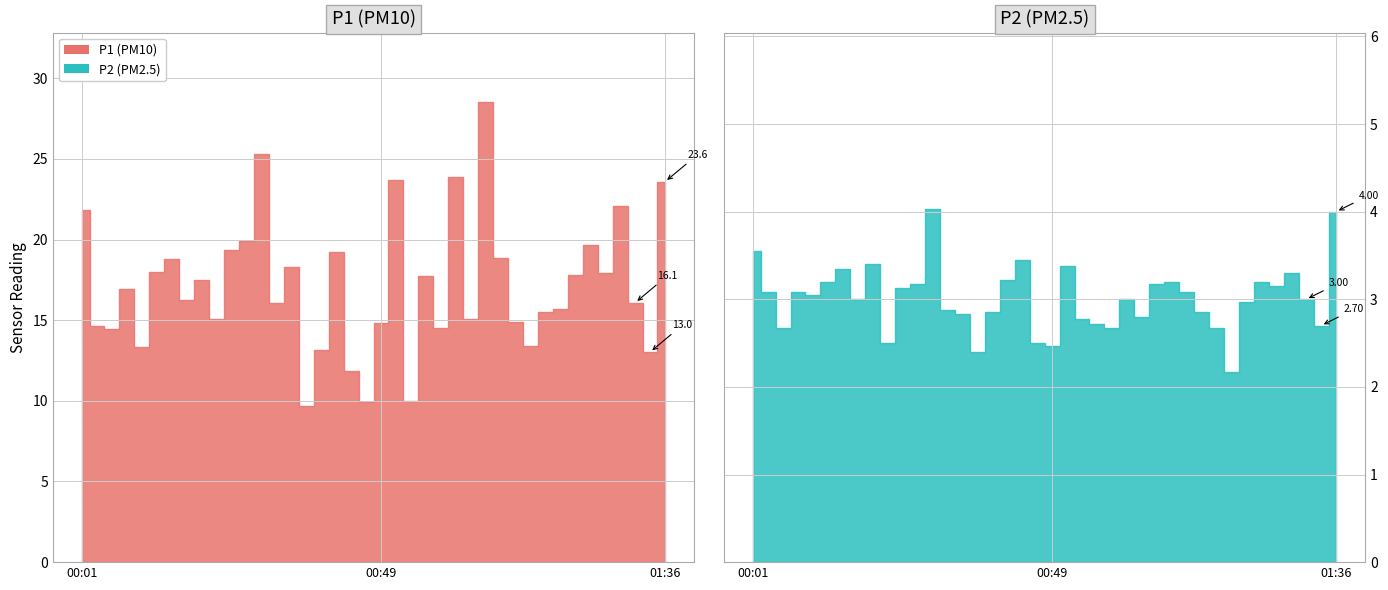

True or false: P2 and P1 cross at least once.

False